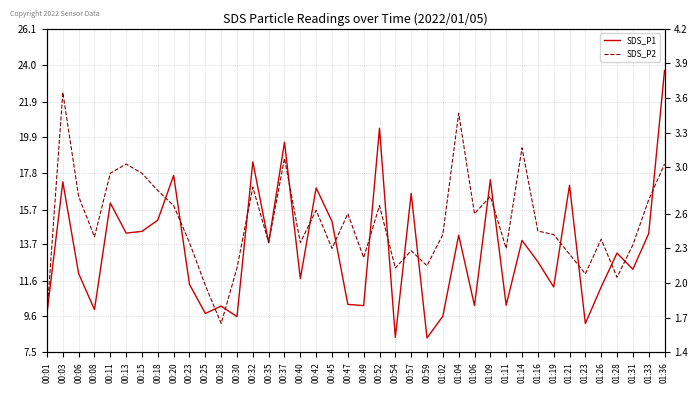

How many interior local valleys does the SDS_P1 series have?

14